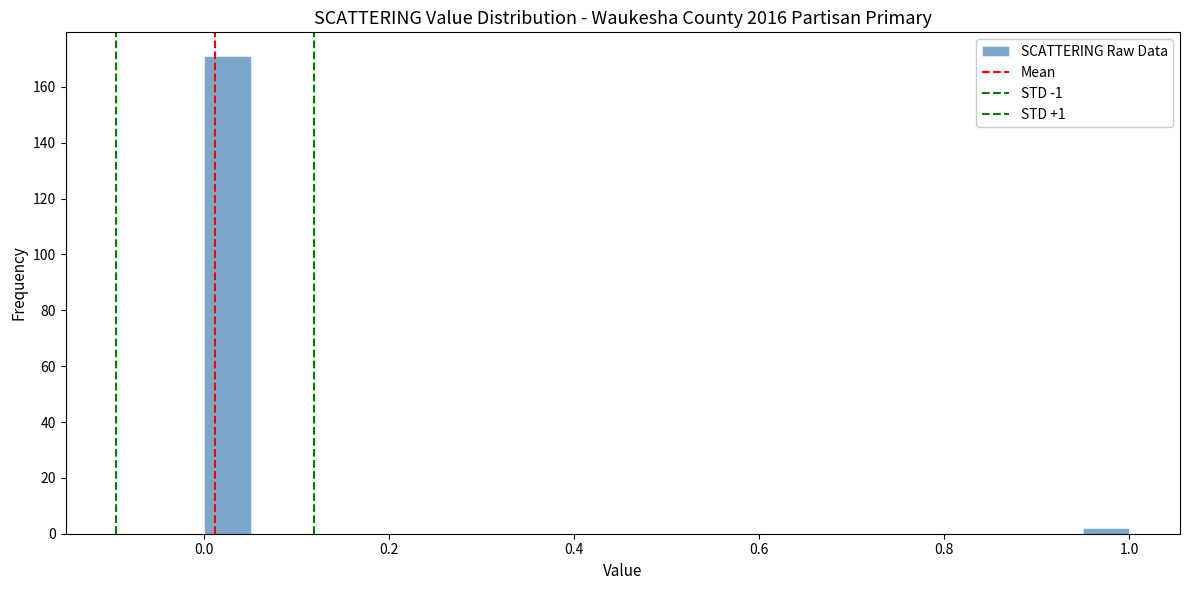

Around what value on the x-axis is the tallest bar? Give the approximate position of its centre, as read against the axis.

0.02